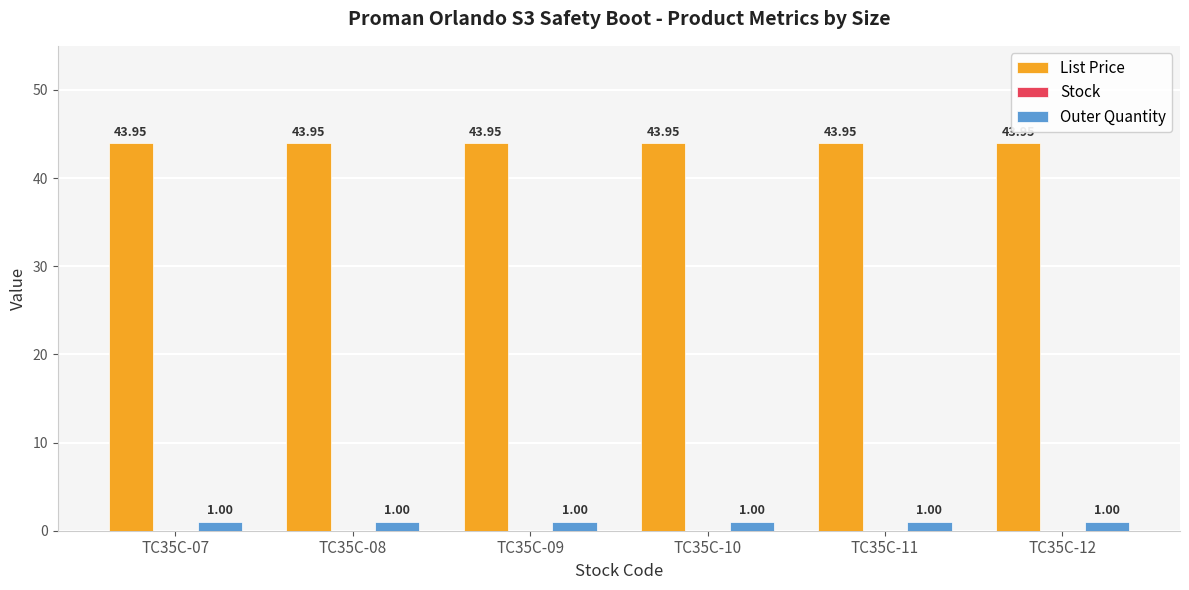

How many distinct data groups are displayed?

2